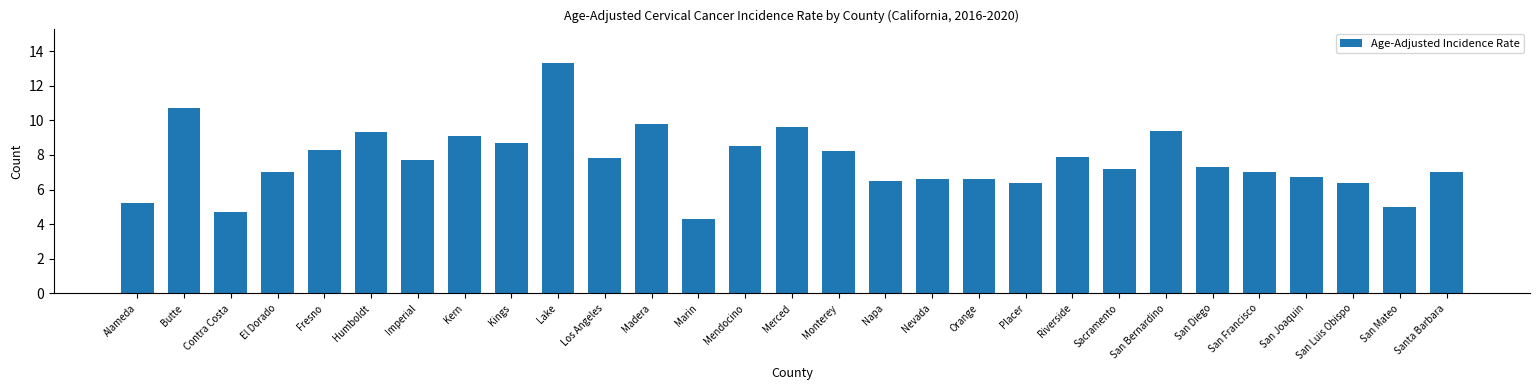

How many data points does each series have?

29